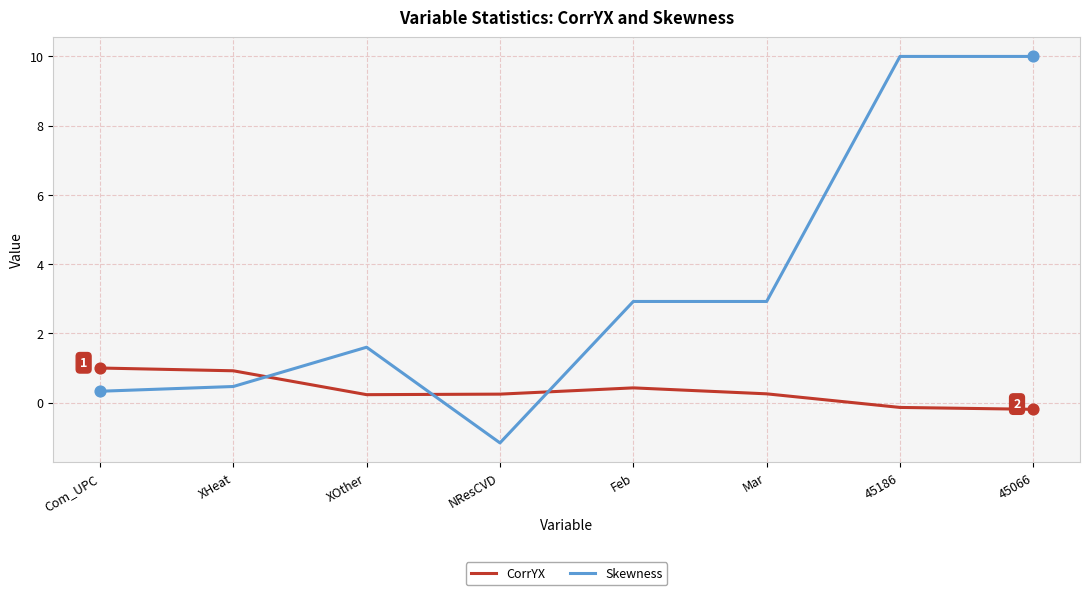

Is the value of CorrYX at 45186 greater than the value of Skewness at 45186?

No